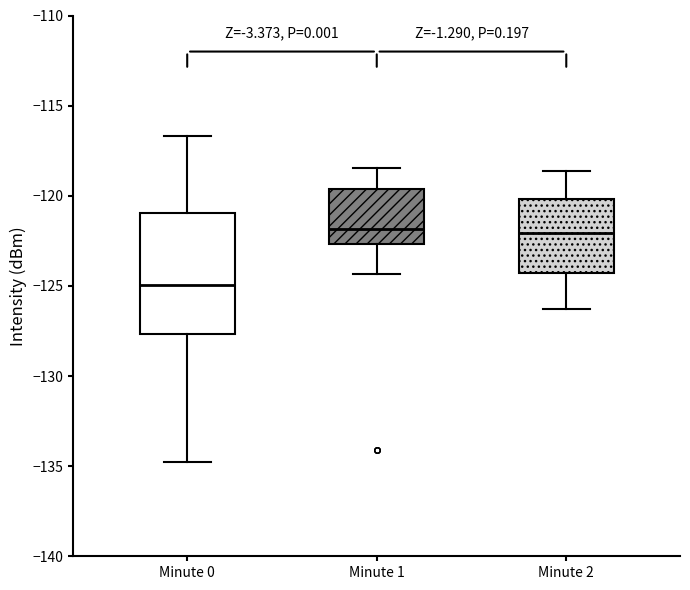

Reading left to right, transcribe this box plot: for each box, give where its median line is, the range the box spans, and where its two whiskers end, as read against the y-axis. The values are not printed on the chart, so give them approximately, as read against the axis.

Minute 0: median -125.0, box -127.5 to -121.0, whiskers -135.0 to -116.5
Minute 1: median -122.0, box -122.5 to -119.5, whiskers -124.5 to -118.5
Minute 2: median -122.0, box -124.5 to -120.0, whiskers -126.5 to -118.5